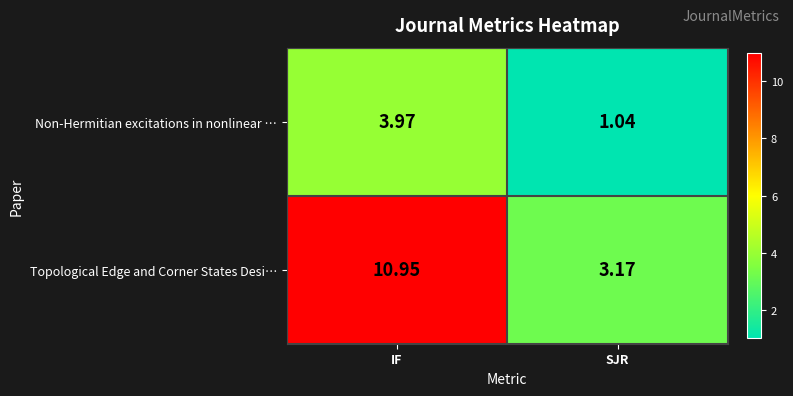

Which category has the highest value across all series?

IF